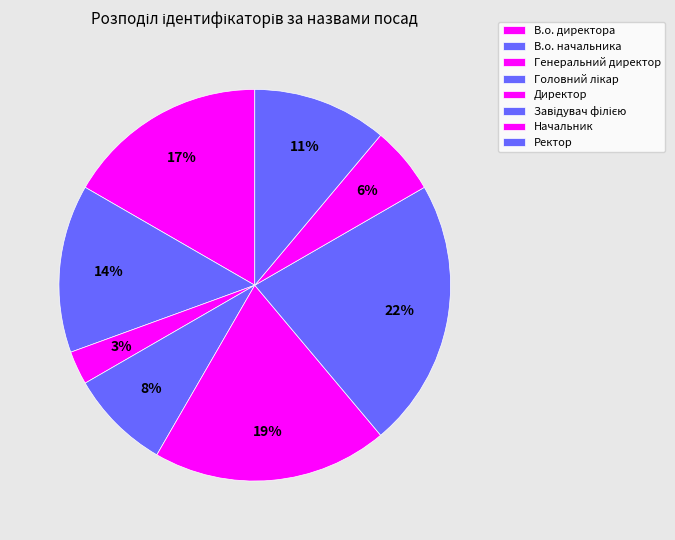

What percentage is the Ректор slice, to the nearest percent?

11%